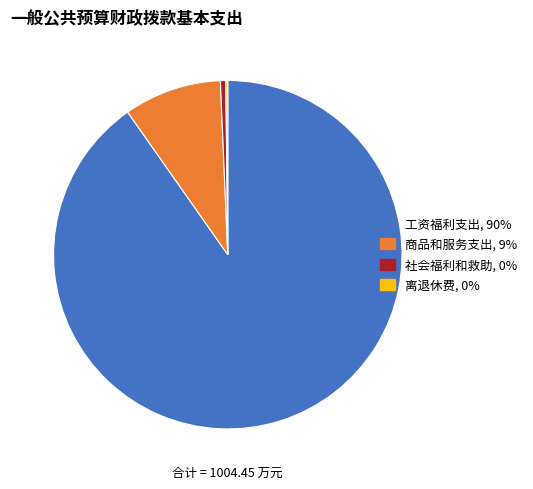

What is the ratio of the value at 工资福利支出 to the value at 社会福利和救助?

181.3